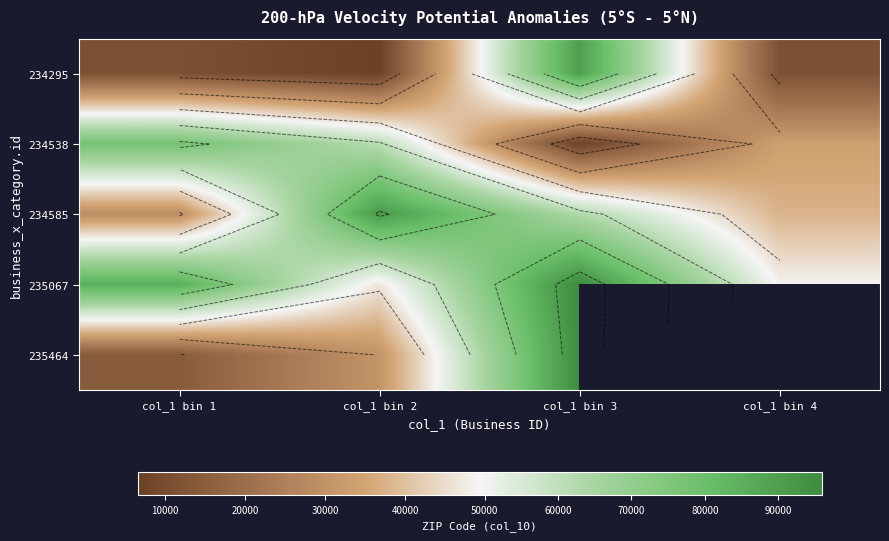

Which category has the lowest value across all series?

col_1 bin 2